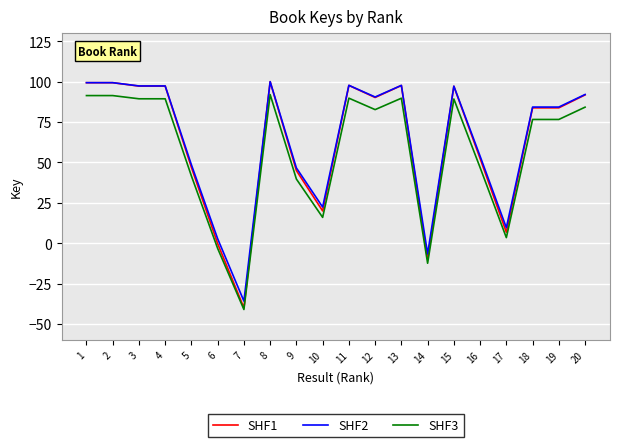

How many categories are shown in the chart?

20